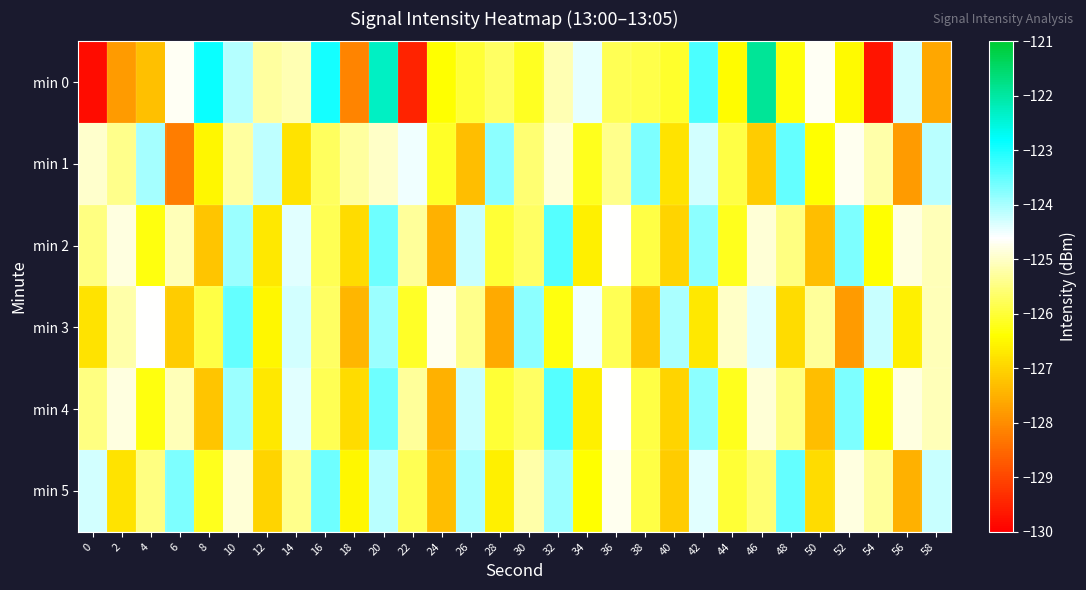

Which has a higher value, 48 or 20?

20